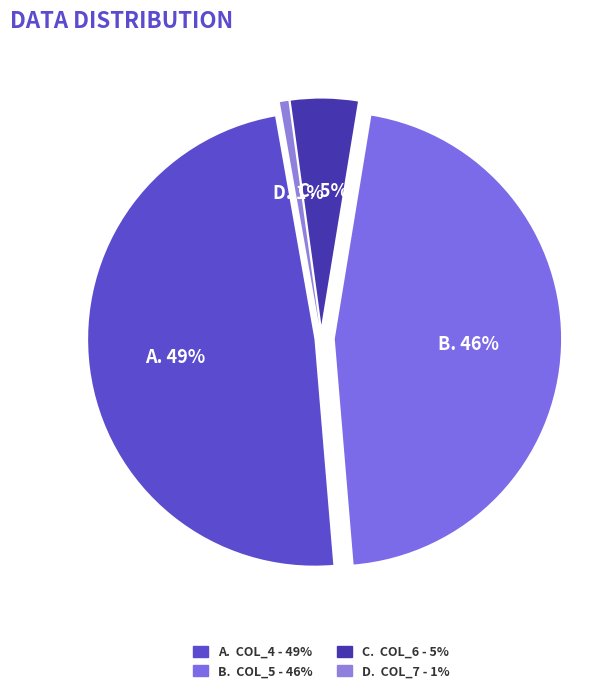

Does any single category account for the majority?

No